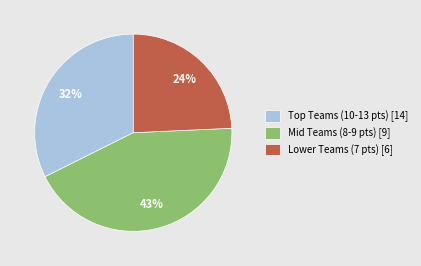

Is there a majority slice in this chart?

No